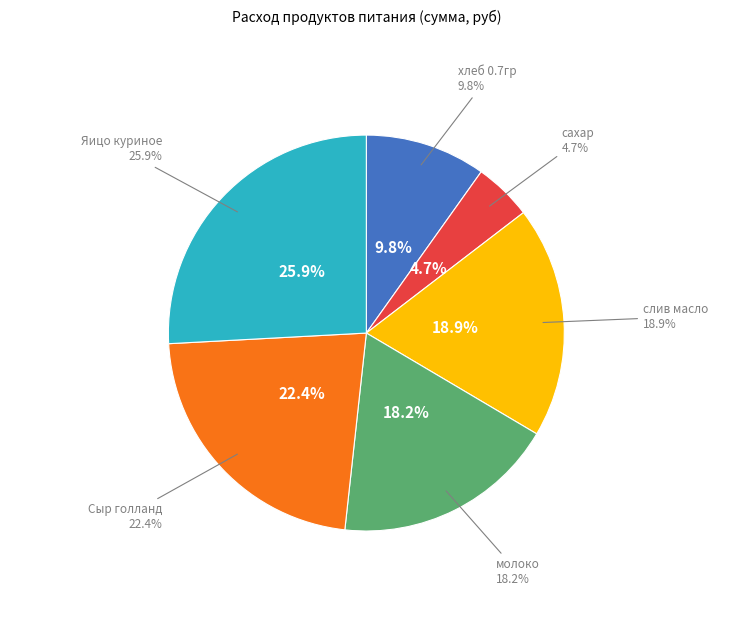

Combined, do Сыр голланд and слив масло account for over 50%?

No